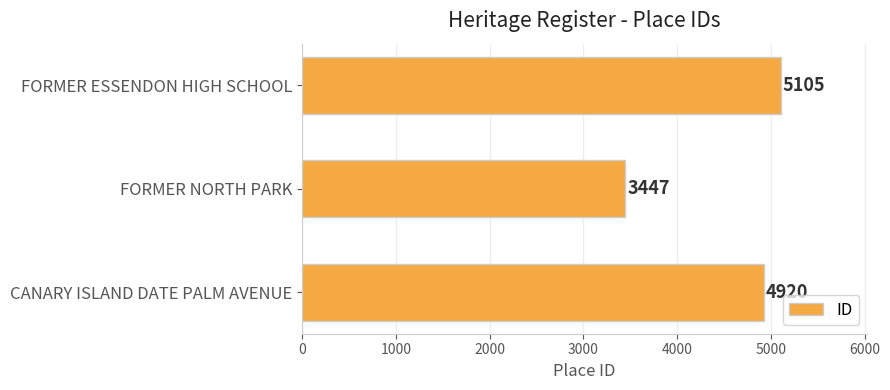

How many values are between 3447 and 5105?

3